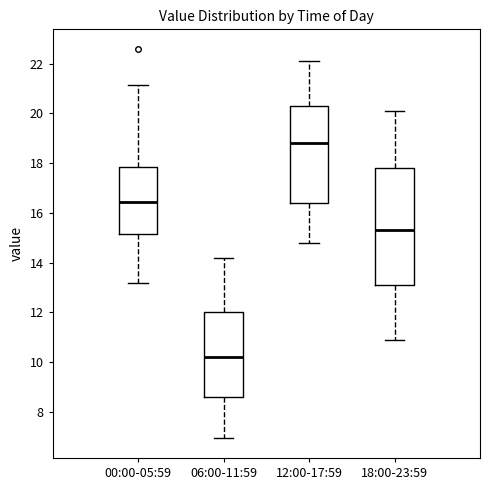

Reading left to right, read every box against the y-axis: the position of its median line, the range the box covers, and the ends of its whiskers. The values are not printed on the chart, so give them approximately, as read against the axis.

00:00-05:59: median 16.4, box 15.2 to 17.8, whiskers 13.2 to 21.2
06:00-11:59: median 10.2, box 8.6 to 12.0, whiskers 7.0 to 14.2
12:00-17:59: median 18.8, box 16.4 to 20.4, whiskers 14.8 to 22.2
18:00-23:59: median 15.4, box 13.2 to 17.8, whiskers 11.0 to 20.2